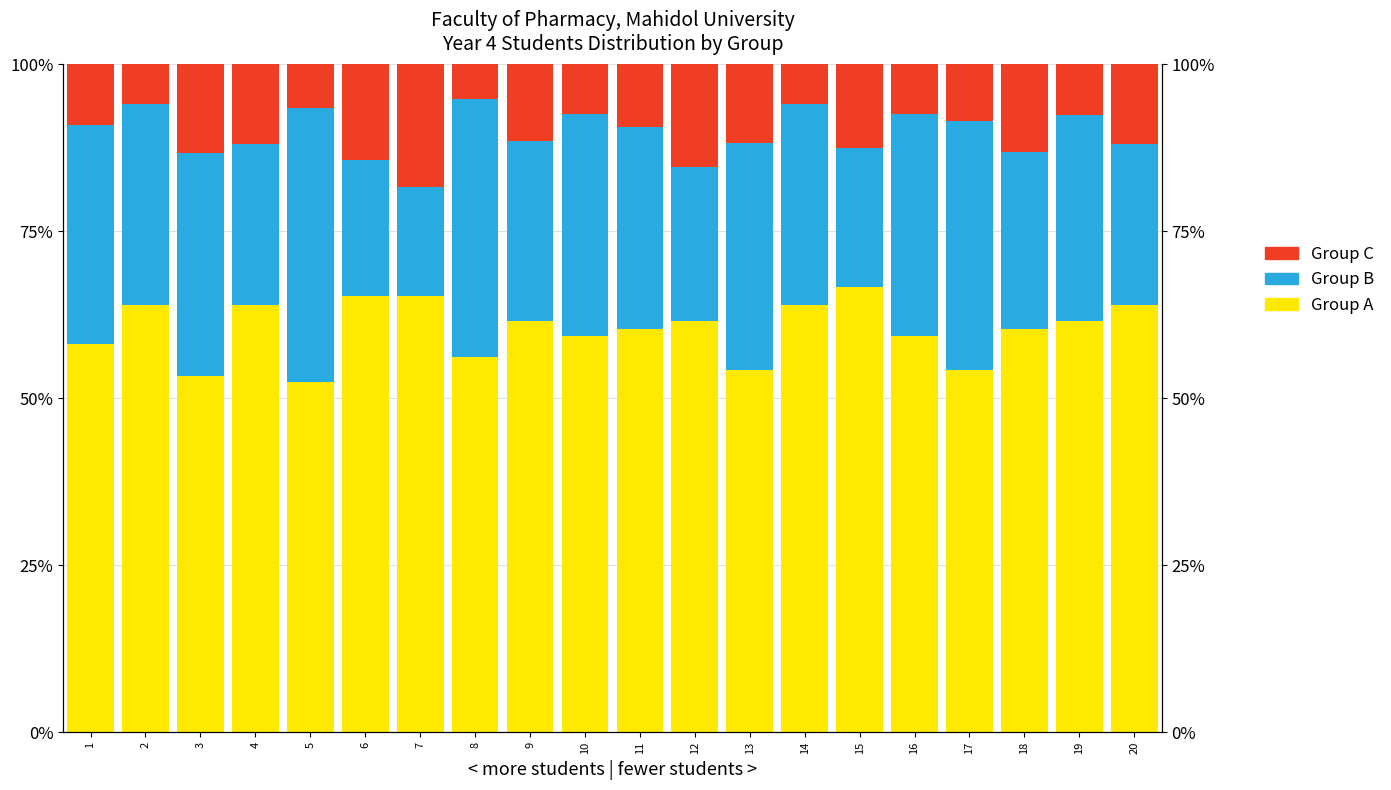

What is the approximate value of Group A at 6?

65.3